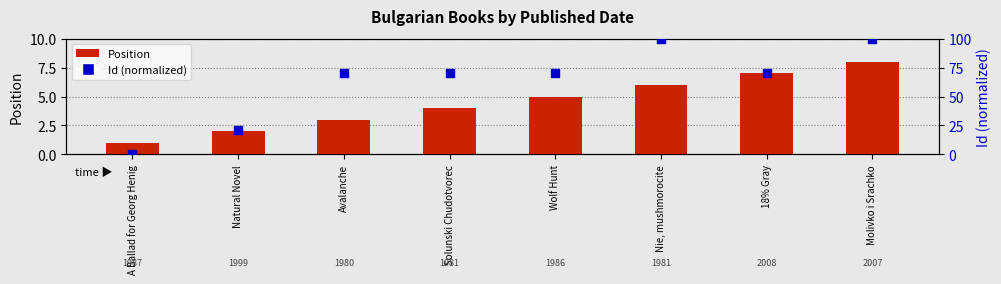

Which series has the widest spread of Y values?

Id (normalized 0-100)